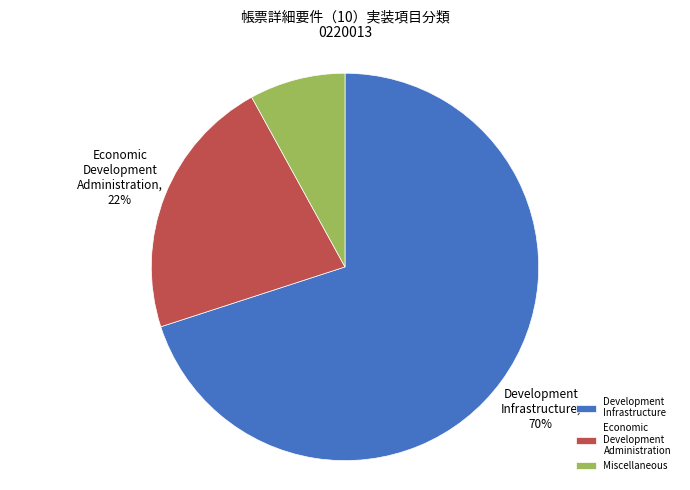

Is the sum of Economic Development Administration and Miscellaneous greater than half?

No